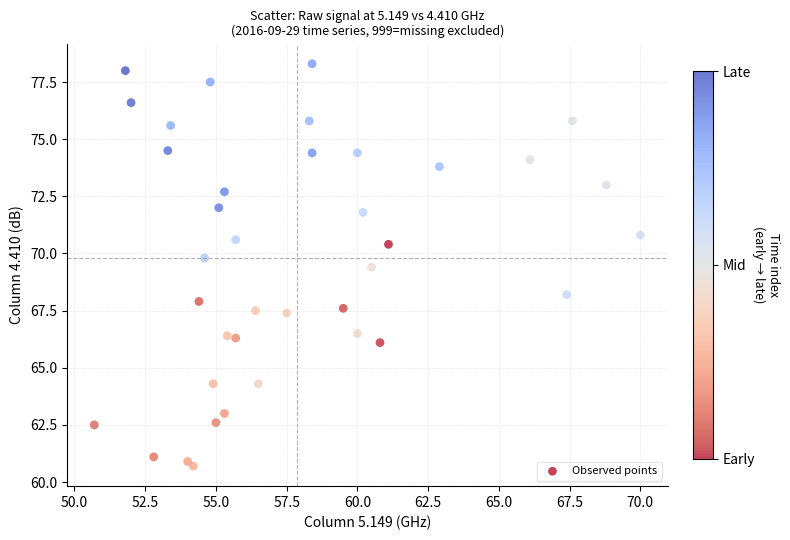

What Y value in the scatter plot is closest to 69?

69.4